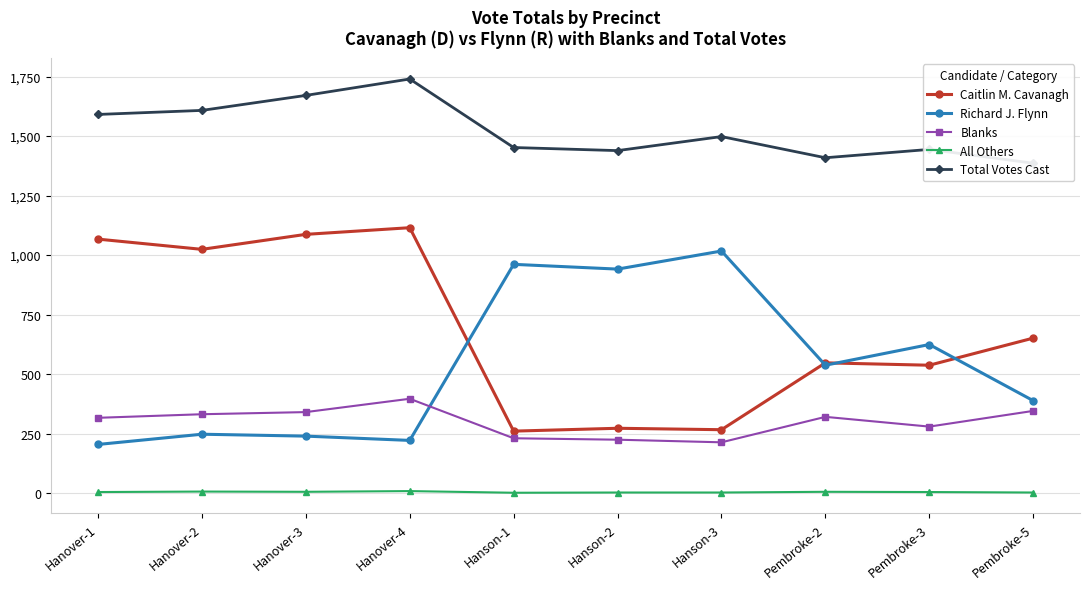

True or false: Total Votes Cast has a value of 1452 at Hanson-1.

True